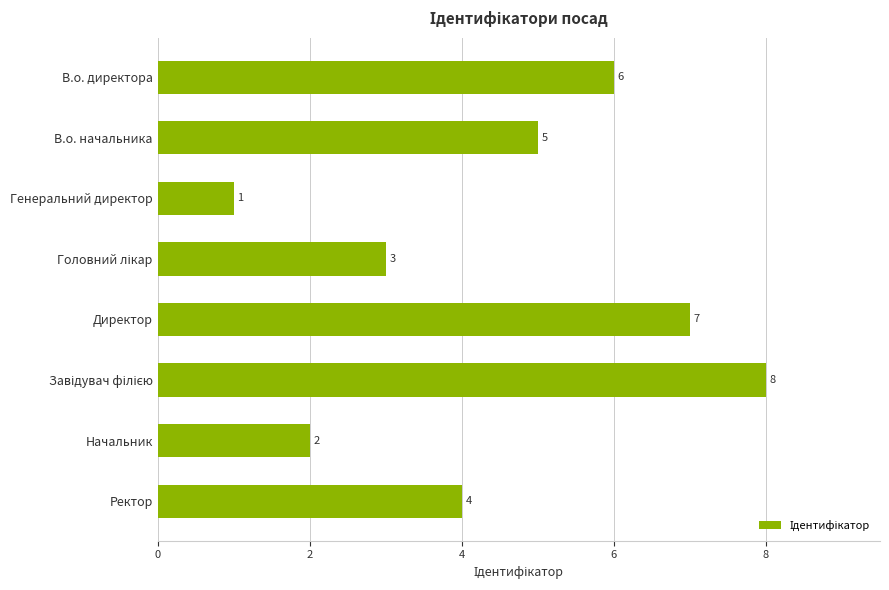

Which has a higher value, В.о. директора or Начальник?

В.о. директора